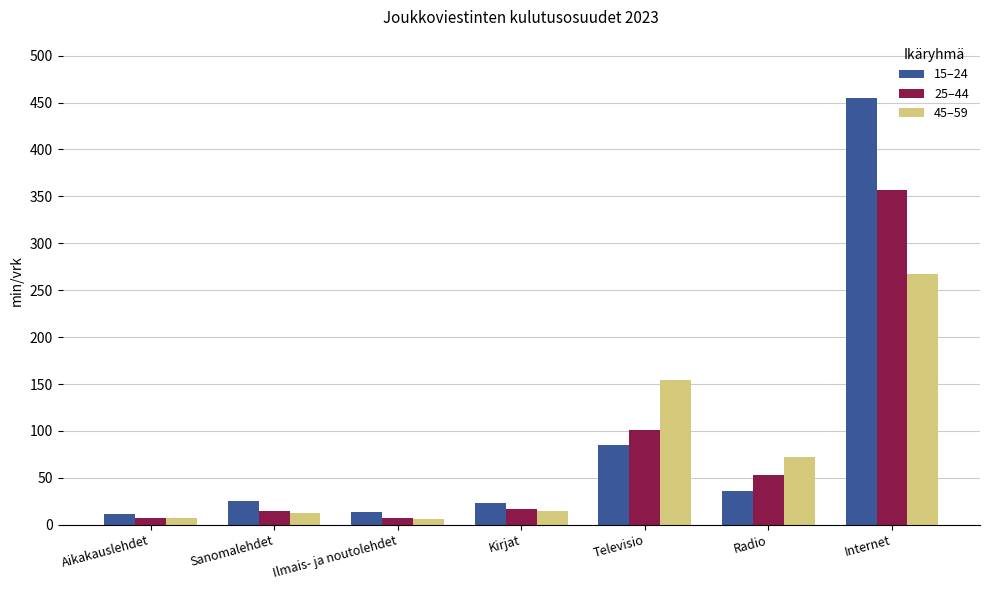

What is the average value of the 45–59 series?

76.3